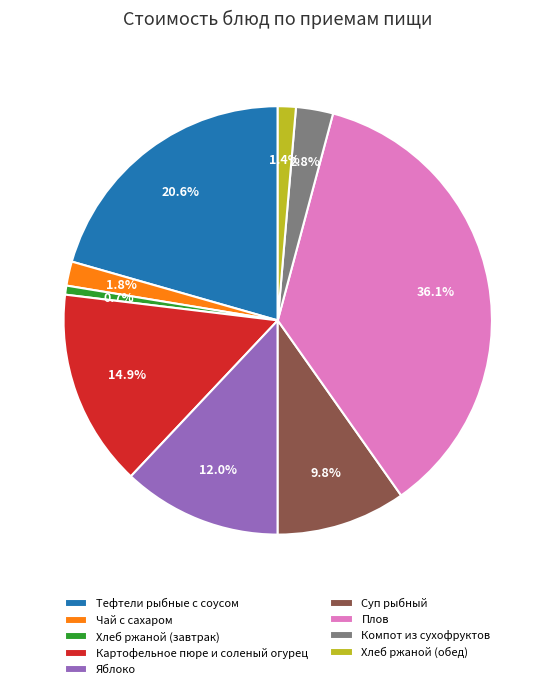

What percentage is the Хлеб ржаной (обед) slice, to the nearest percent?

1%